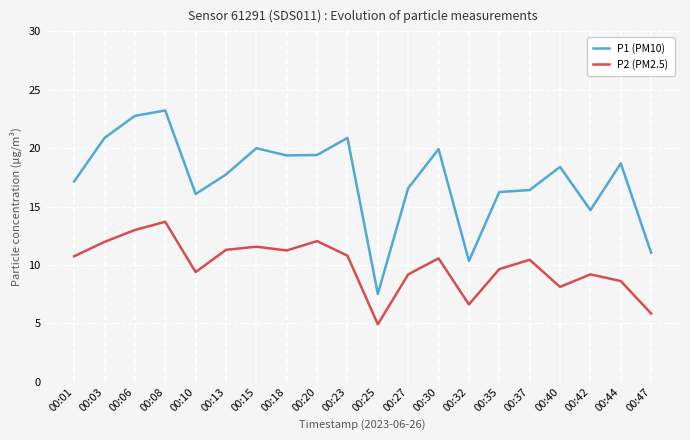

At which label does P2 (PM2.5) reach its minimum?

00:25